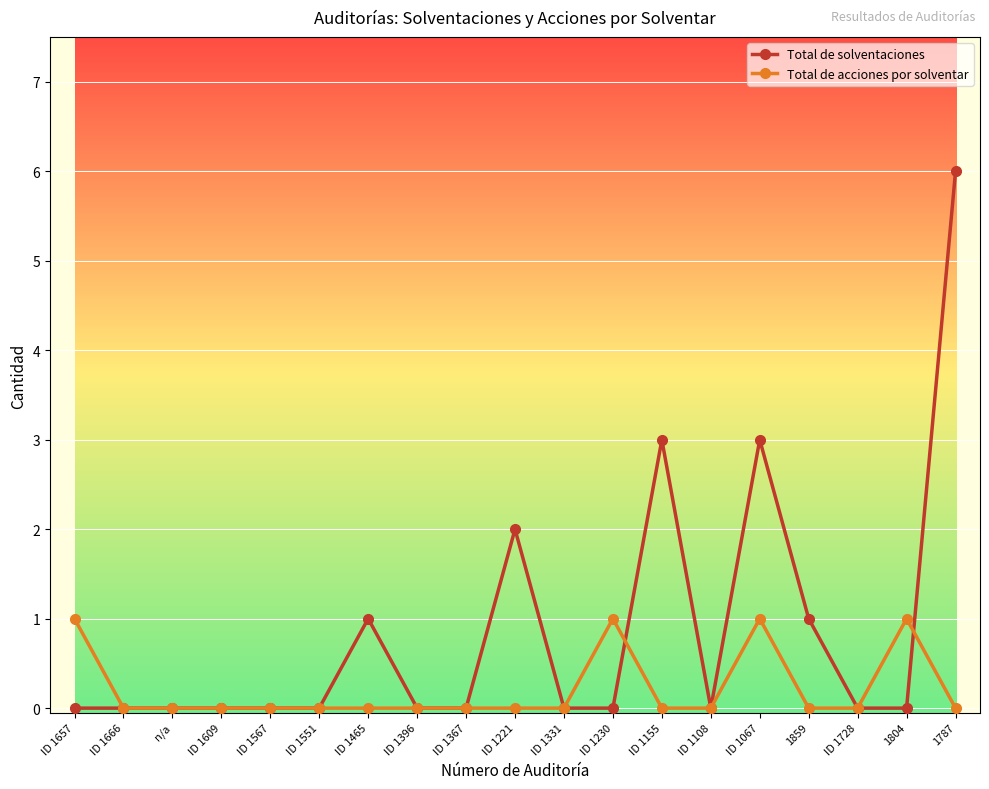

How many series are shown in this chart?

2